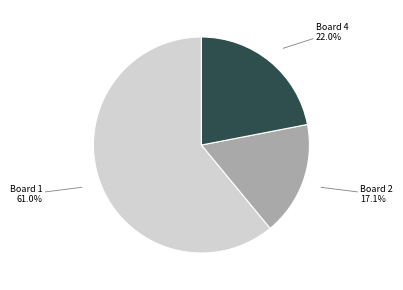

Does any single category account for the majority?

Yes